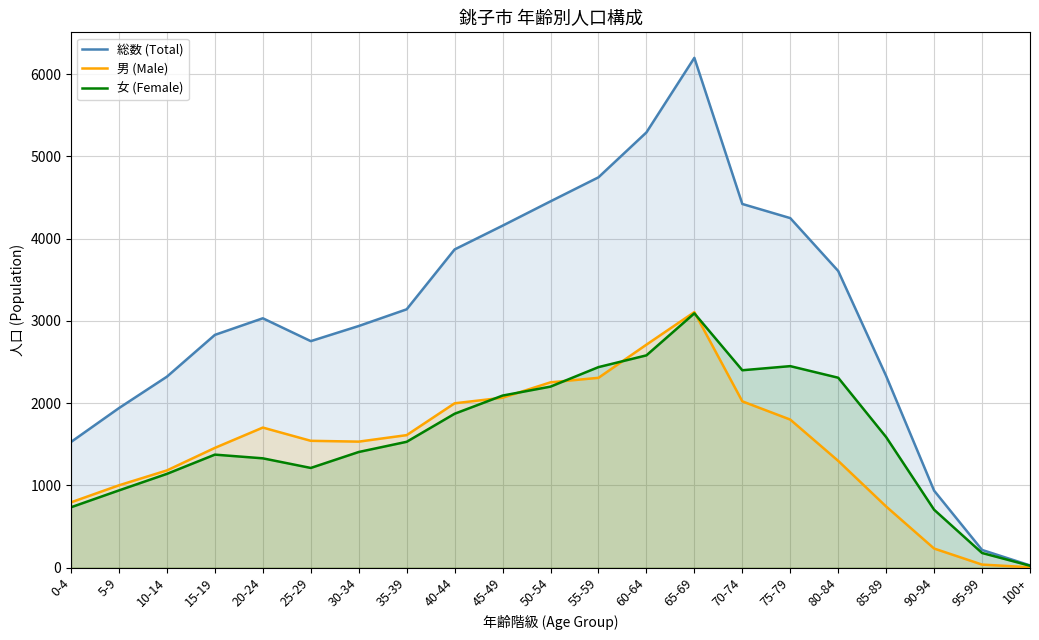

What is the sum of all 総数 (Total) values?

64990